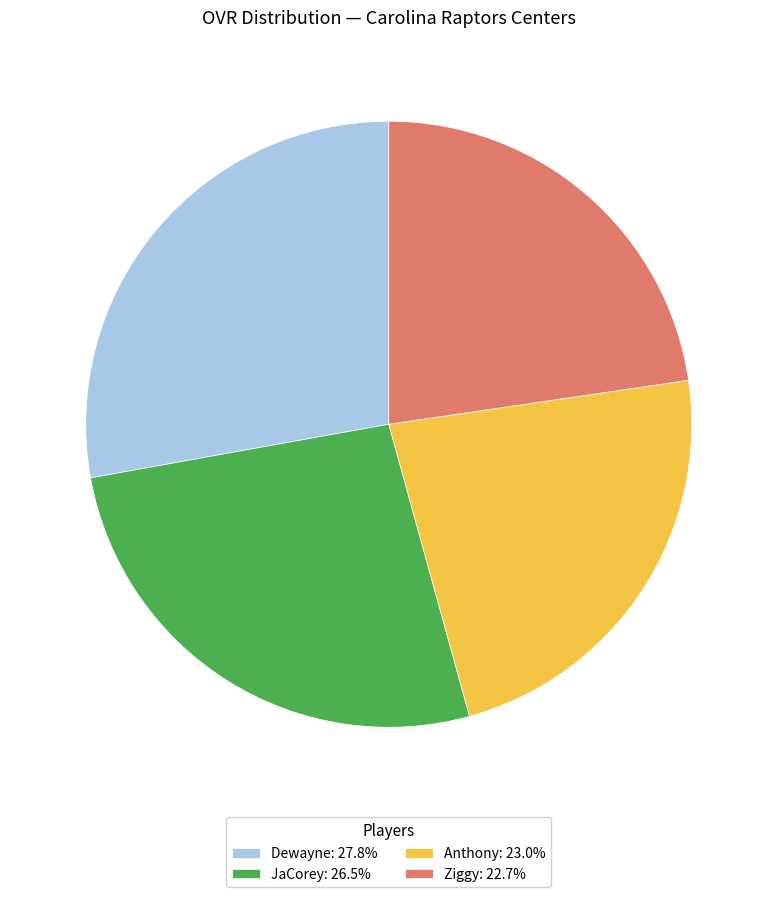

Is Dewayne: 27.8% the majority of the pie?

No